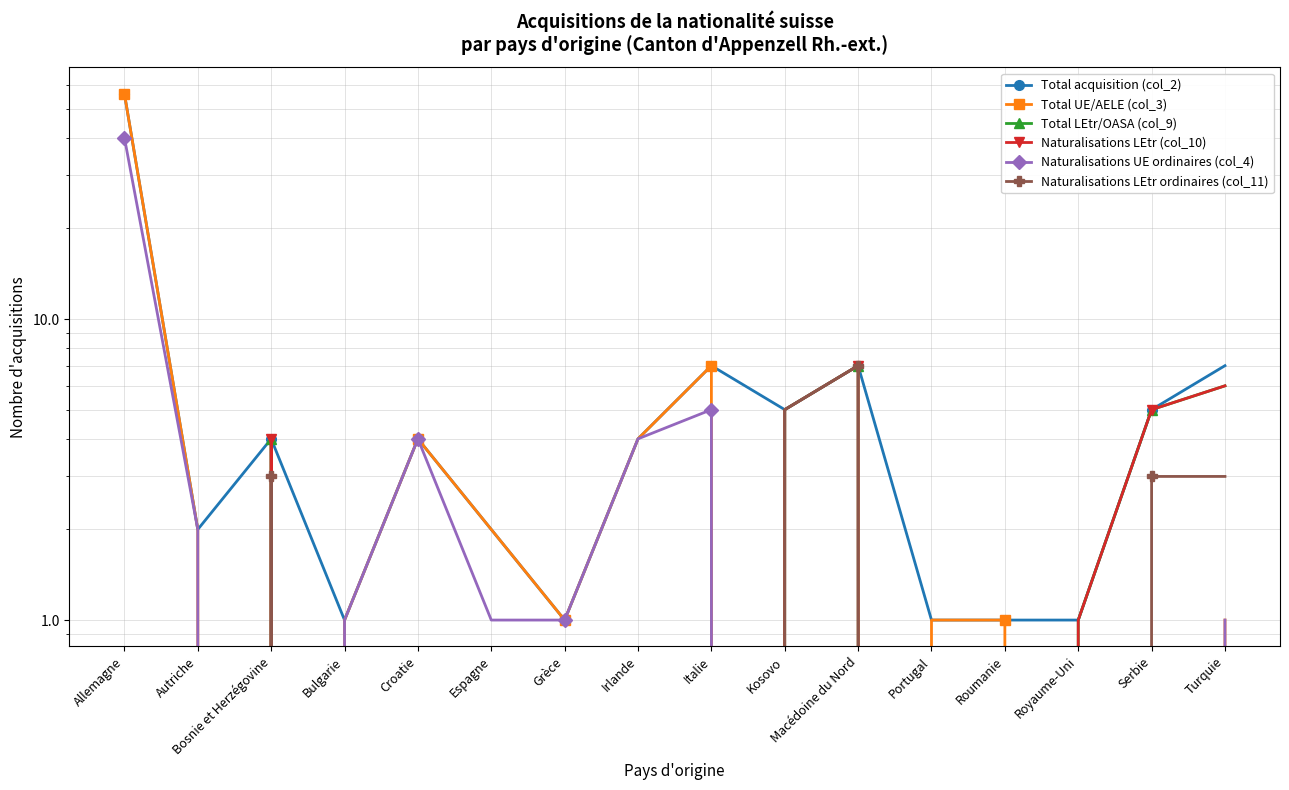

Which label corresponds to the largest value in the chart?

Allemagne